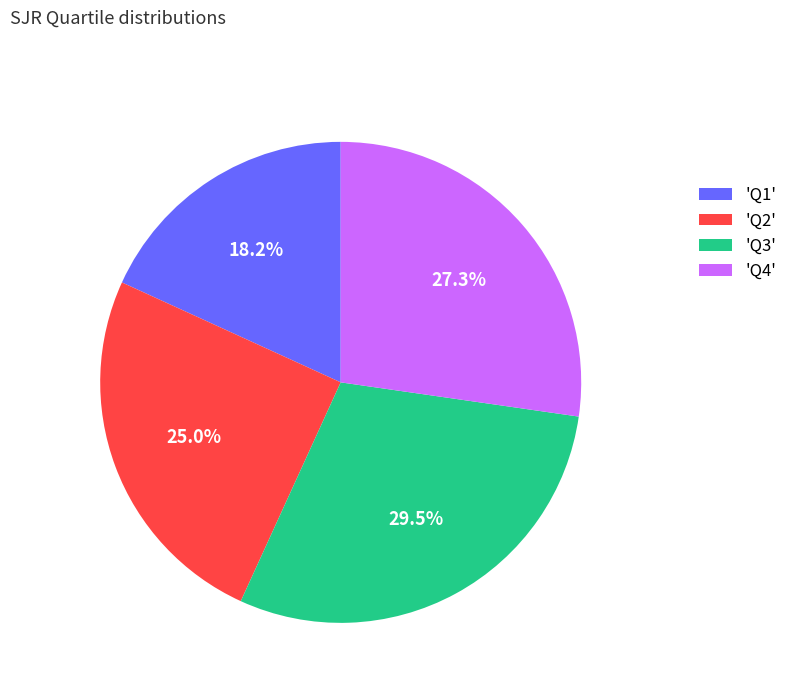

Is the sum of 'Q1' and 'Q2' greater than half?

No